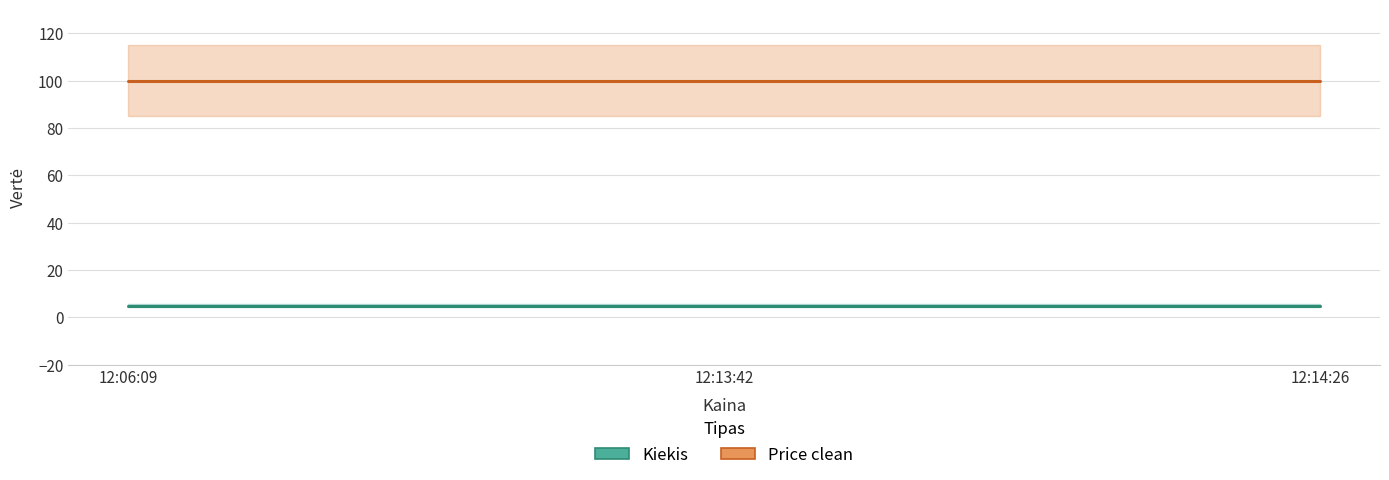

What is the label of the 2nd point from the left?

12:13:42